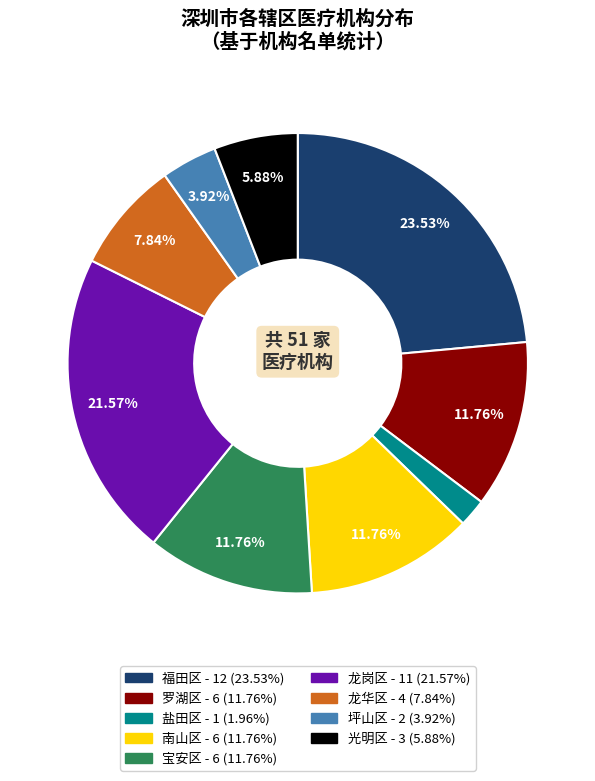

What is the total percentage of 坪山区 and 龙岗区?

25.5%